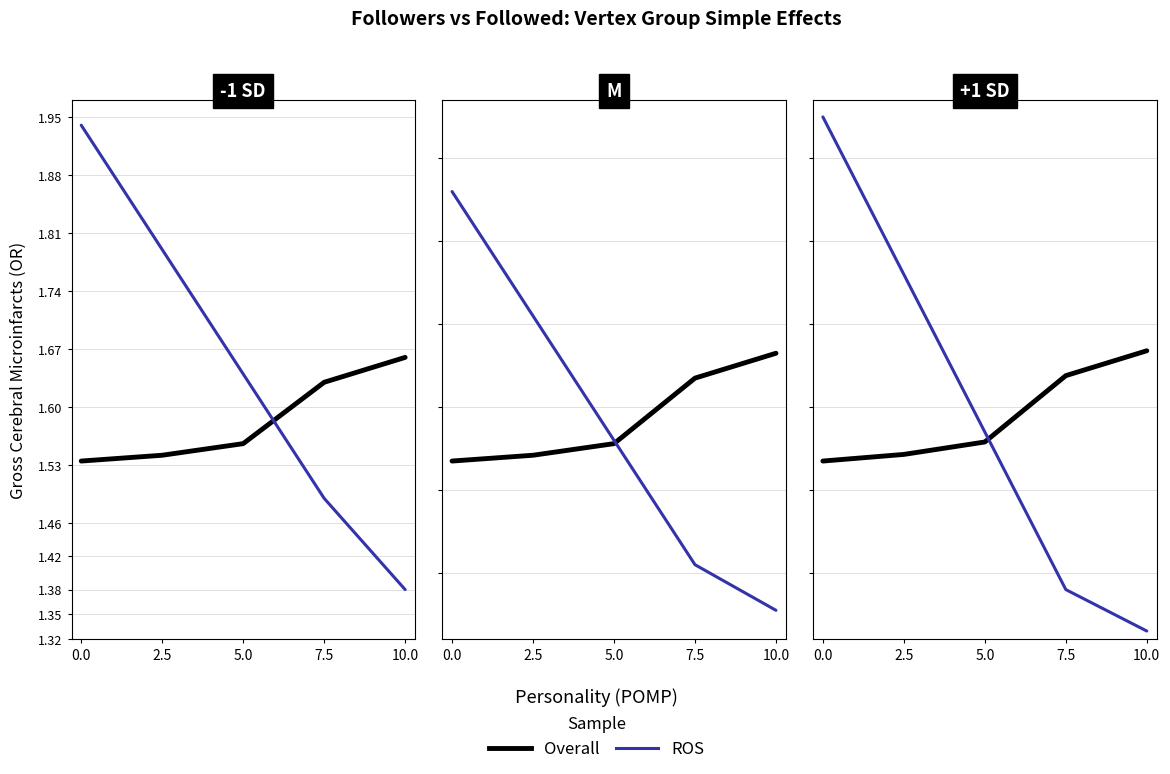

Reading left to right, what are all the values shown in this chart?

Overall: 0.0=1.5	2.5=1.5	5.0=1.6	7.5=1.6	10.0=1.7
ROS: 0.0=1.9	2.5=1.8	5.0=1.6	7.5=1.4	10.0=1.3